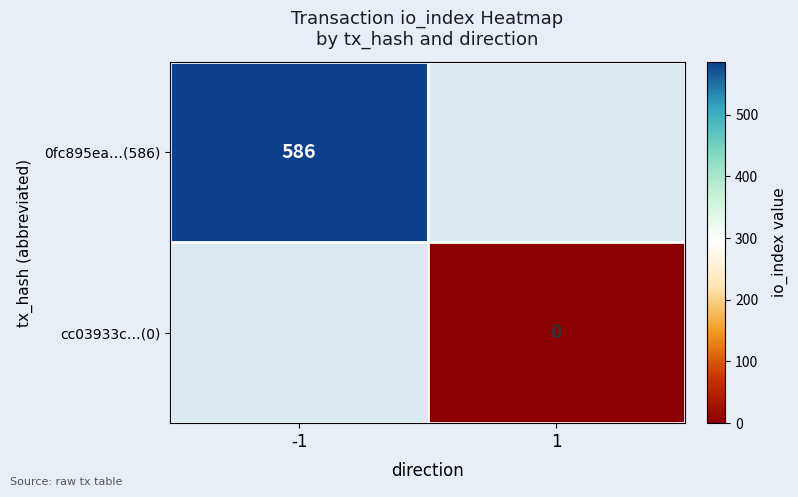

At which label does 0fc895ea…(586) reach its minimum?

-1